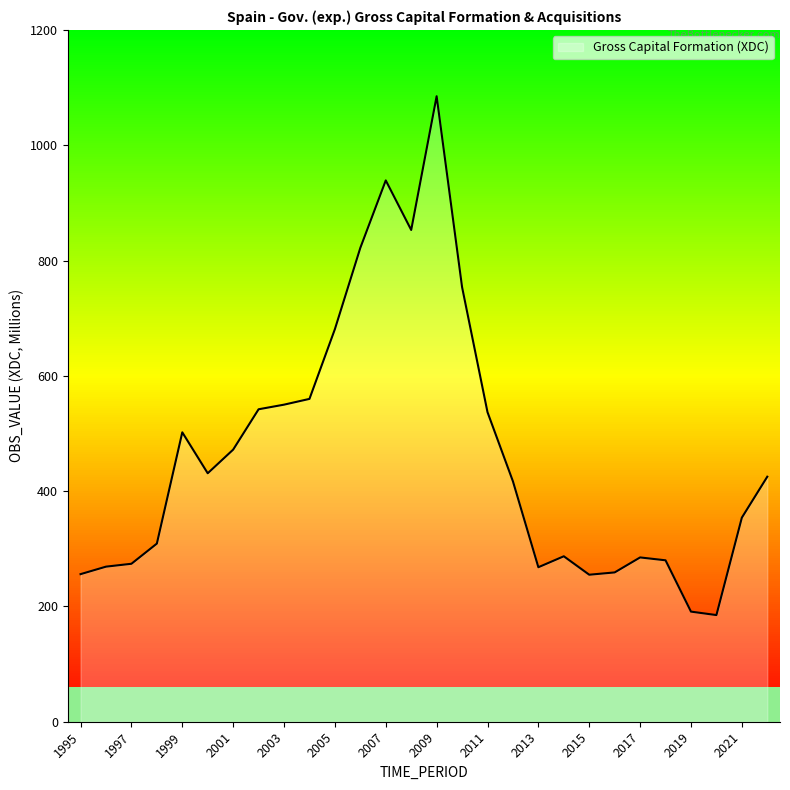

List the labels in order of value, largest first.

2009, 2007, 2008, 2006, 2010, 2005, 2004, 2003, 2002, 2011, 1999, 2001, 2000, 2022, 2012, 2021, 1998, 2014, 2017, 2018, 1997, 1996, 2013, 2016, 1995, 2015, 2019, 2020